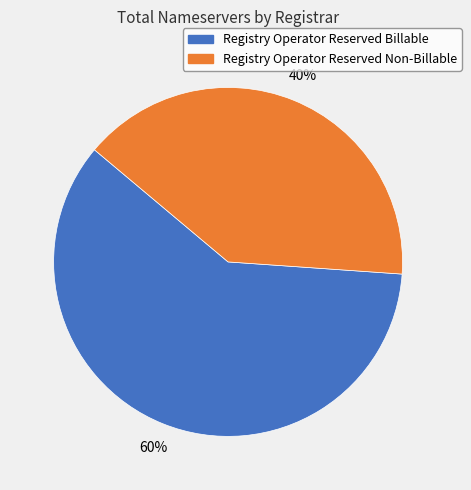

How many segments does this pie chart have?

2